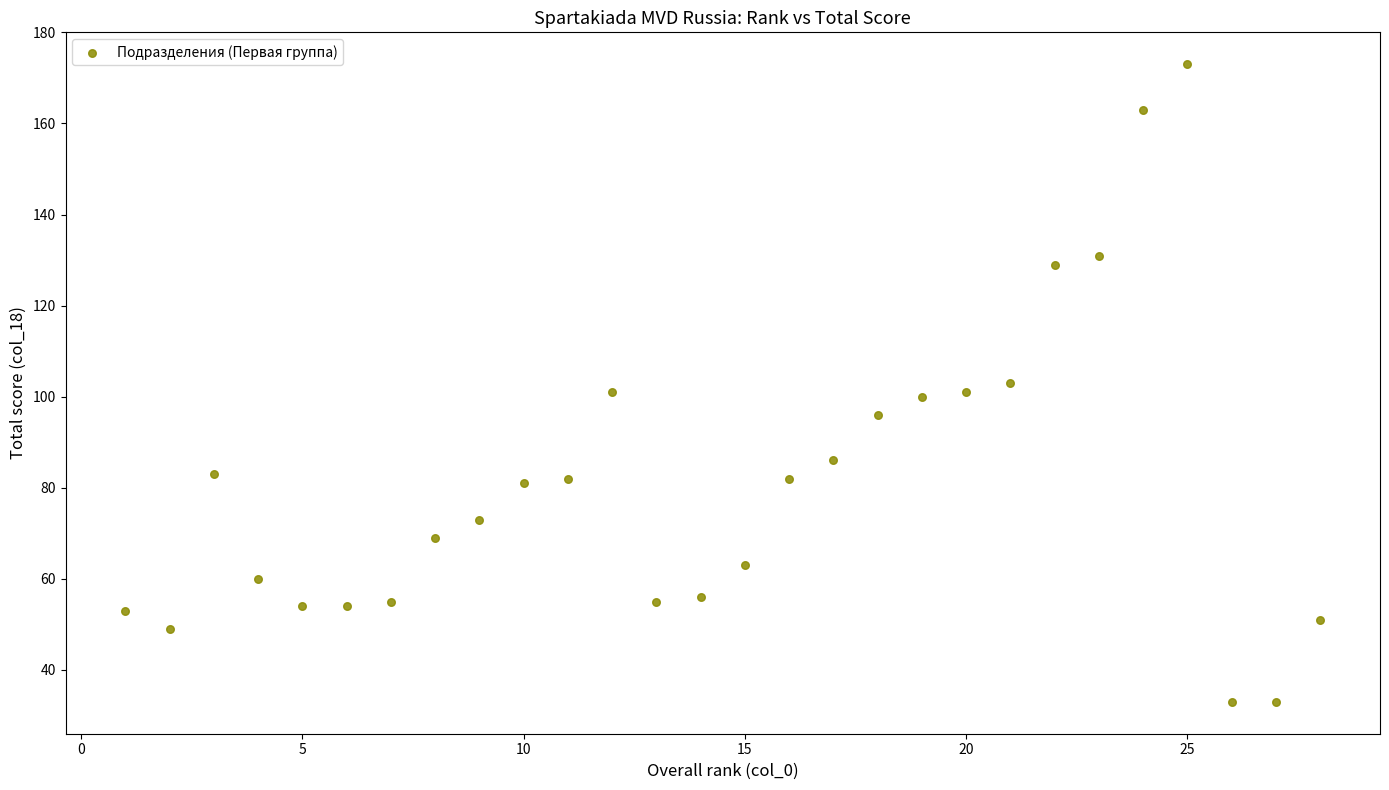

What is the range of Y values (max minus min)?

140